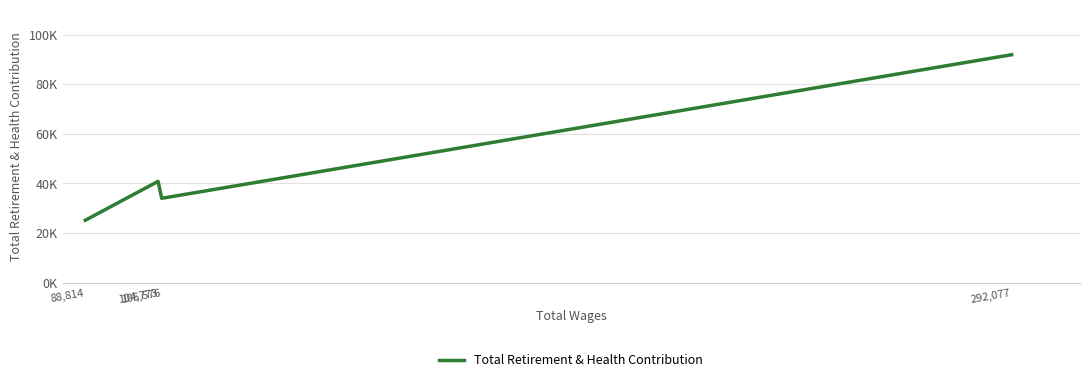

At which label does the data first exceed 40814?

292,077